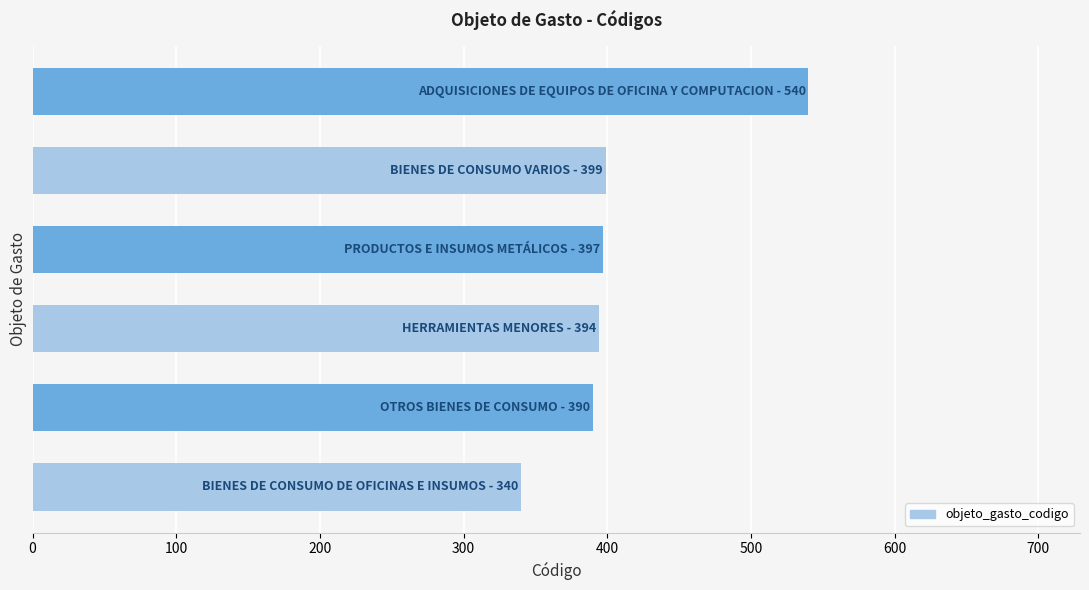

What is the average value?

410